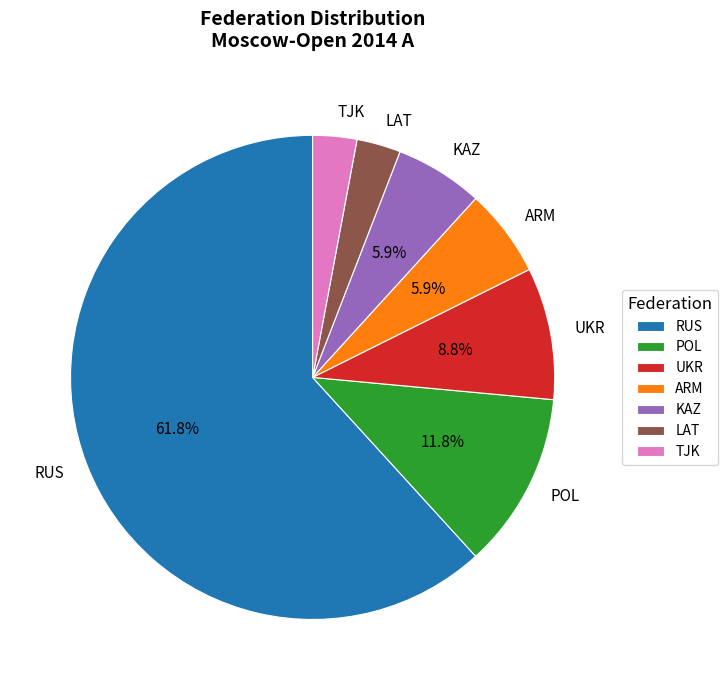

Do POL and KAZ together represent more than half of the pie?

No